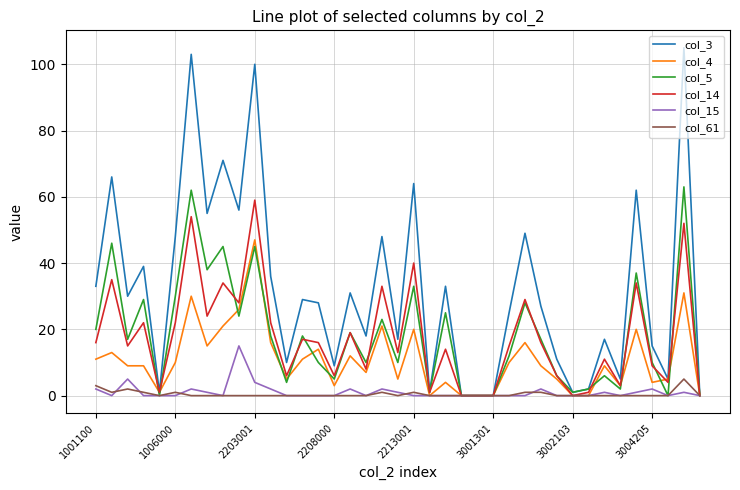

Which series has the widest spread of values?

col_3